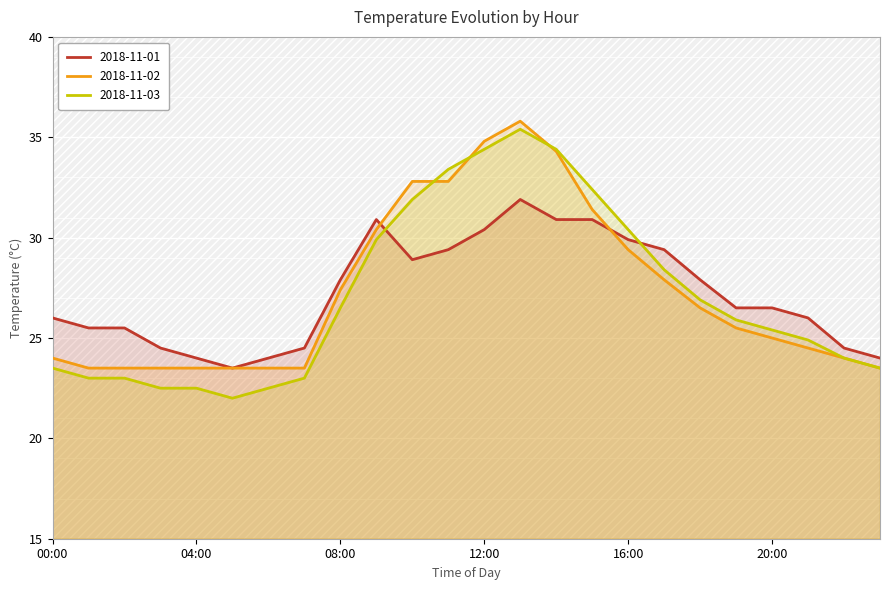

What is the difference between the highest and lowest values at 15:00?

1.5